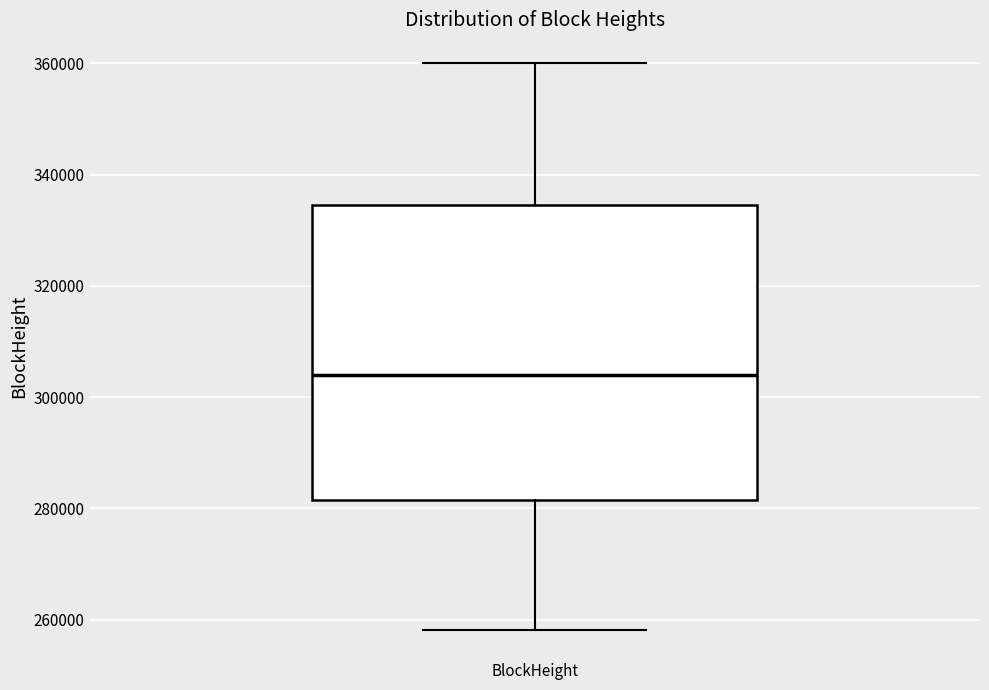

Where is the lower edge of the box for BlockHeight on the y-axis? The values are not printed on the chart, so give them approximately, as read against the axis.

282000